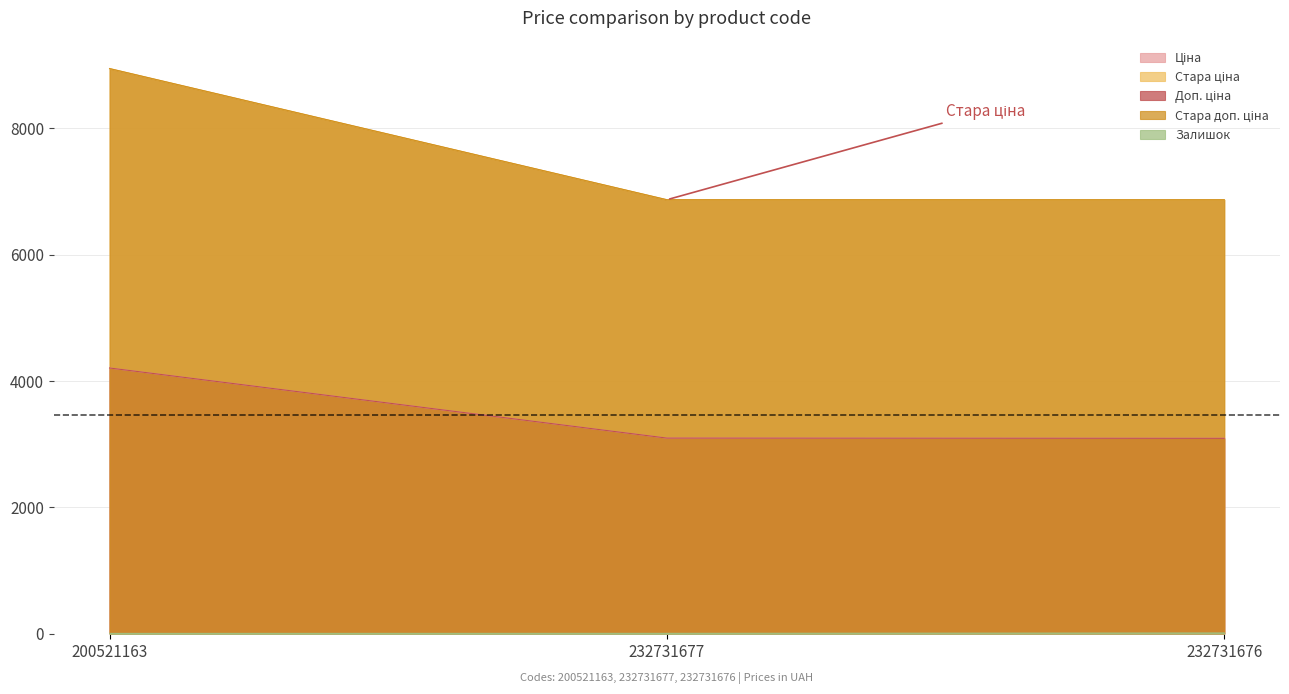

At which category is the sum across all series the highest?

200521163